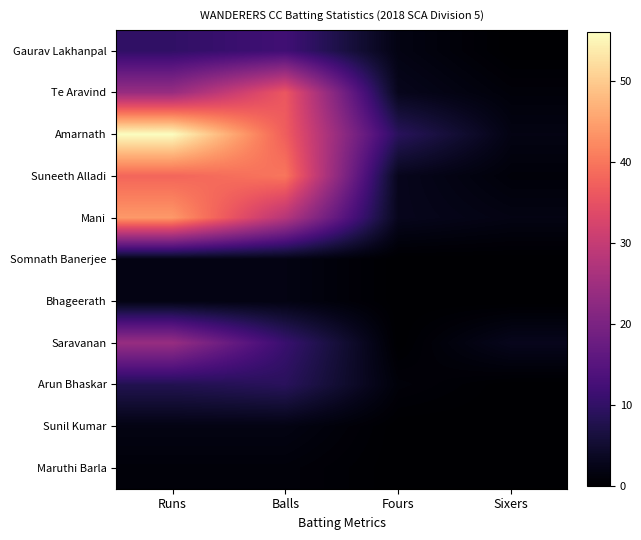

Which has a higher value, Runs or Balls?

Balls